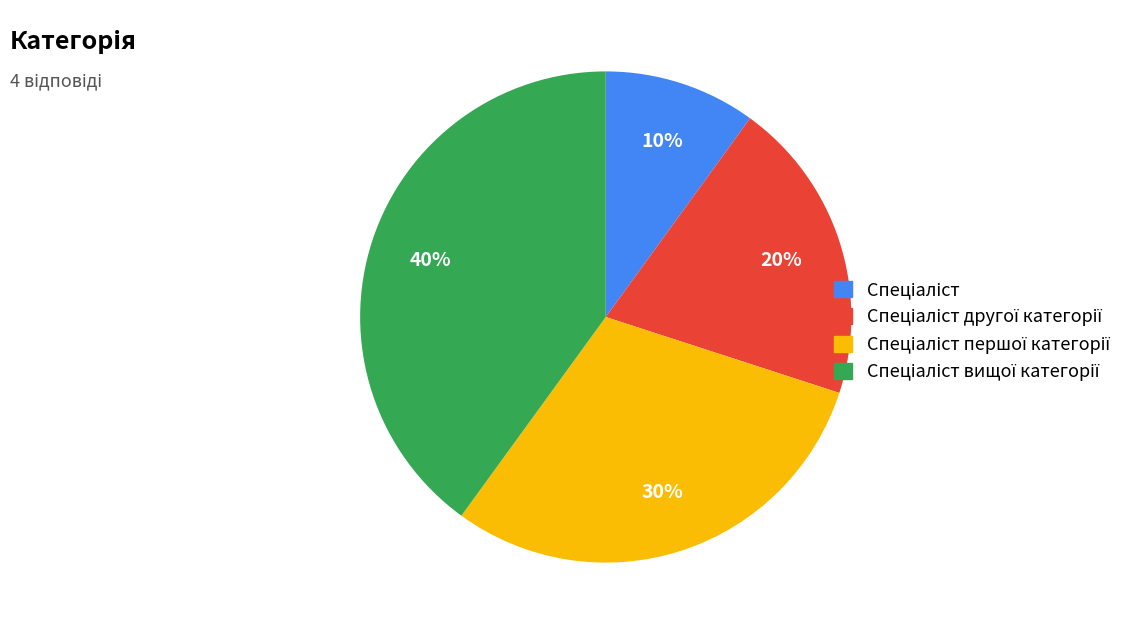

Does any single category account for the majority?

No